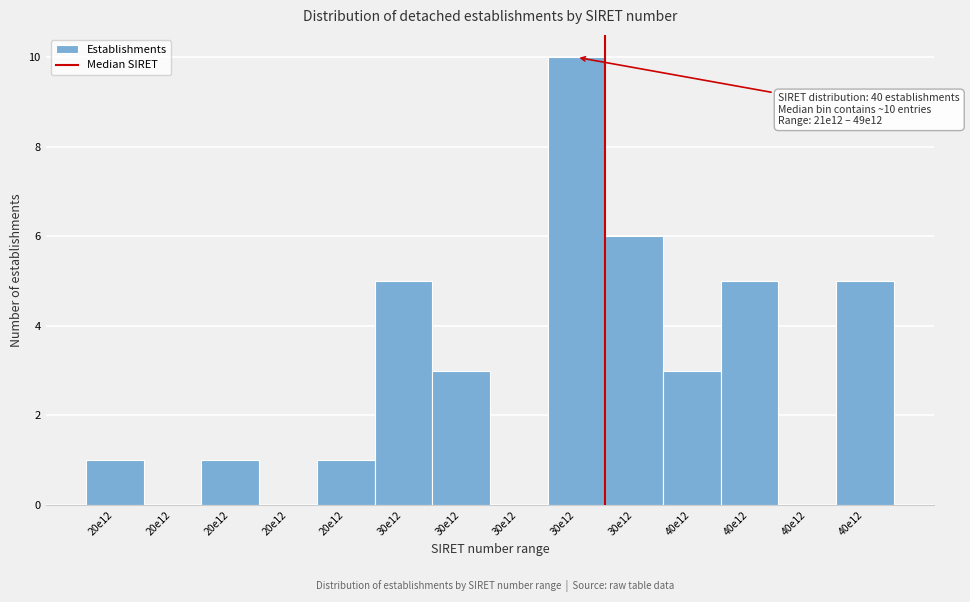

How many categories are shown in the chart?

14